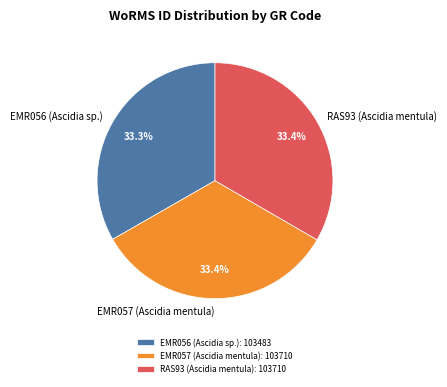

Does EMR057 (Ascidia mentula) represent more than half of the total?

No